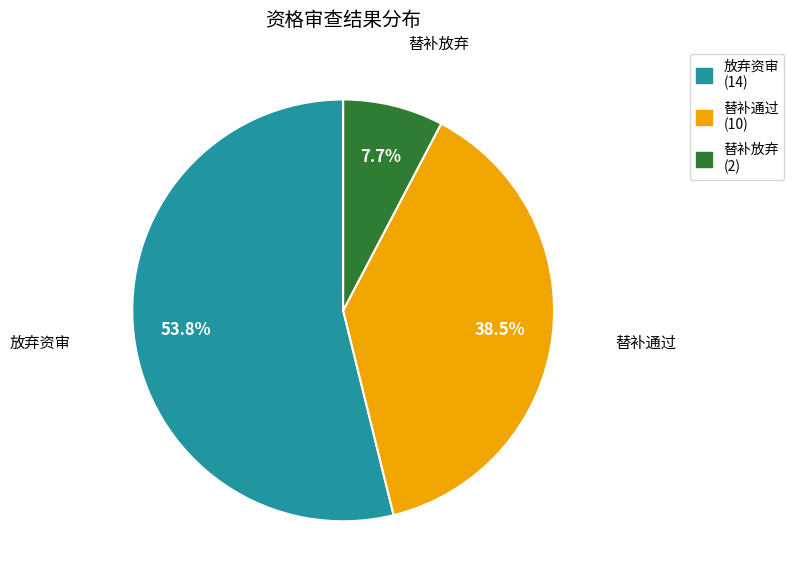

How many segments does this pie chart have?

3